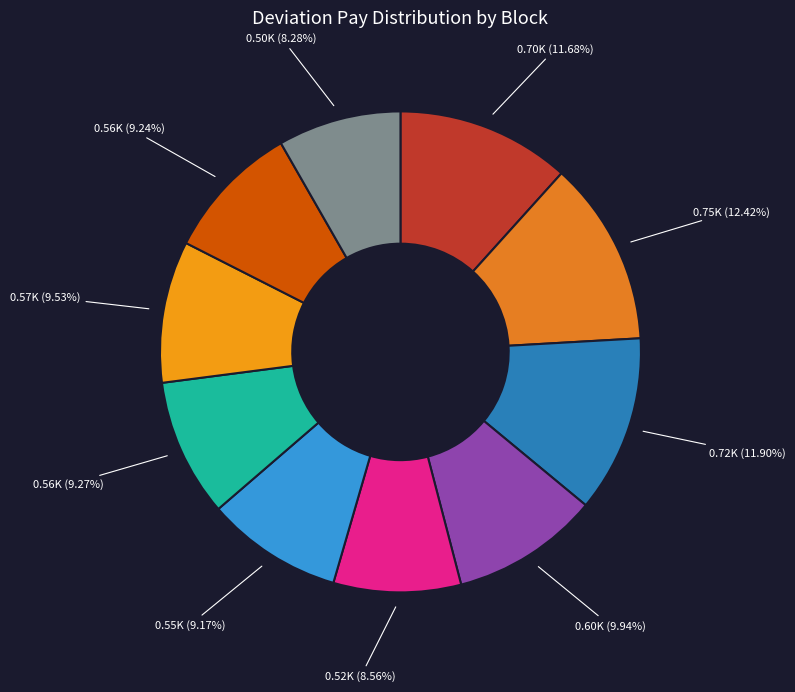

How many segments does this pie chart have?

10